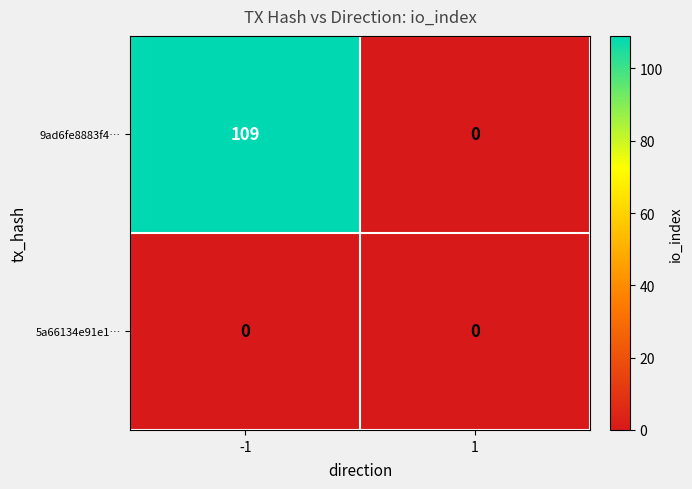

Is it true that 9ad6fe8883f4… equals 151 at -1?

False